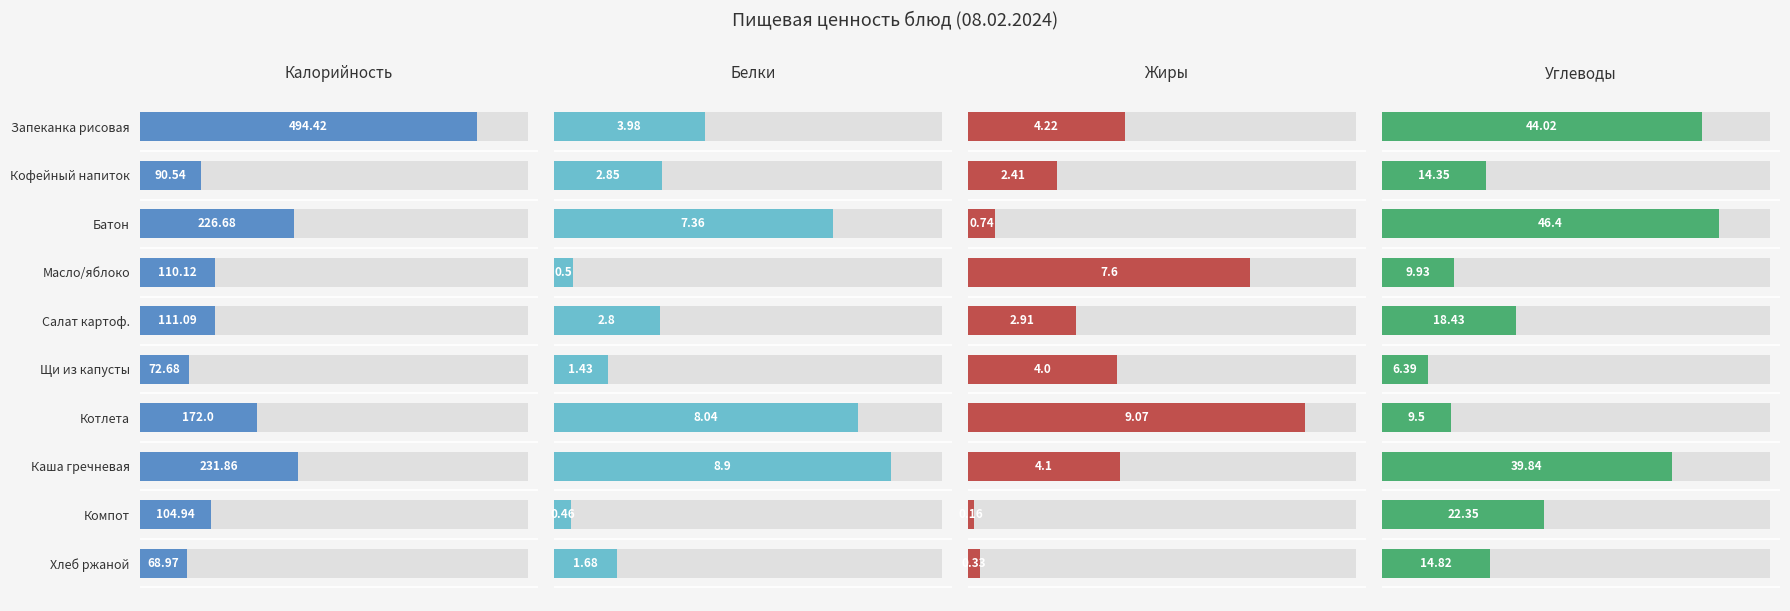

At how many categories does at least one series exceed 439?

1